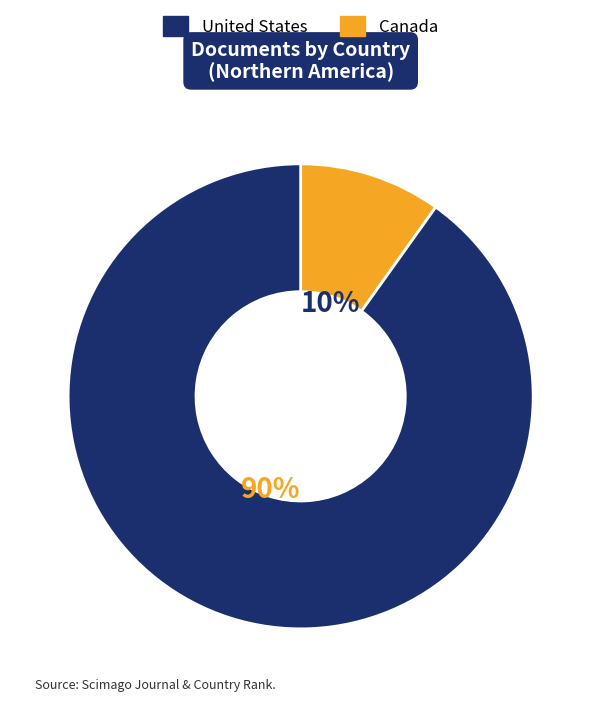

To the nearest percent, what is the average slice percentage?

50%